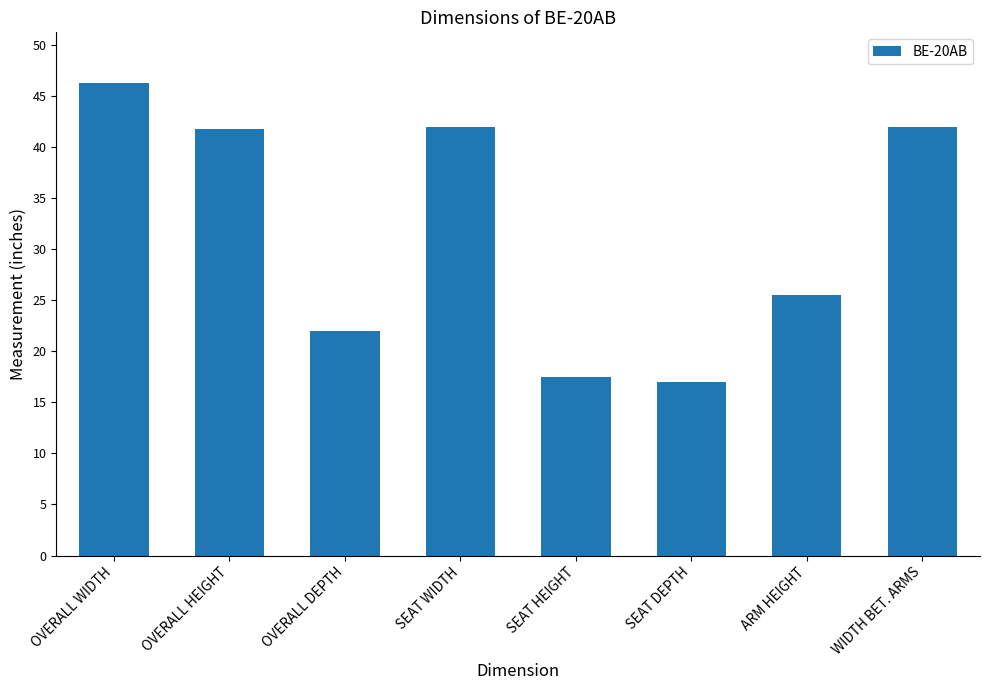

Which has a higher value, SEAT HEIGHT or SEAT WIDTH?

SEAT WIDTH